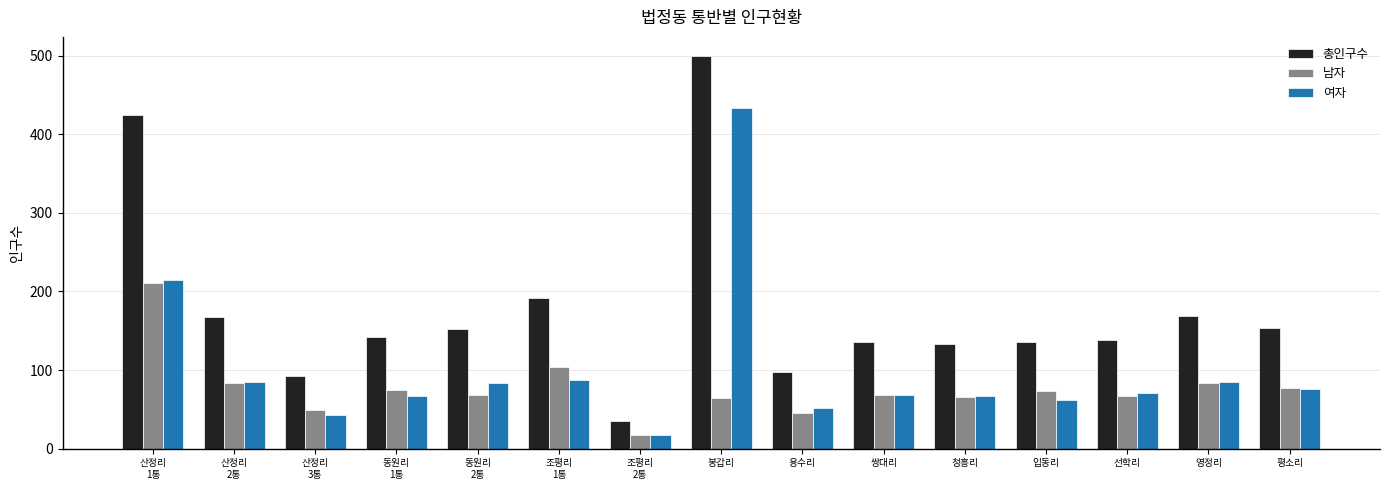

What is the label of the 13th bar from the right?

산정리
3통